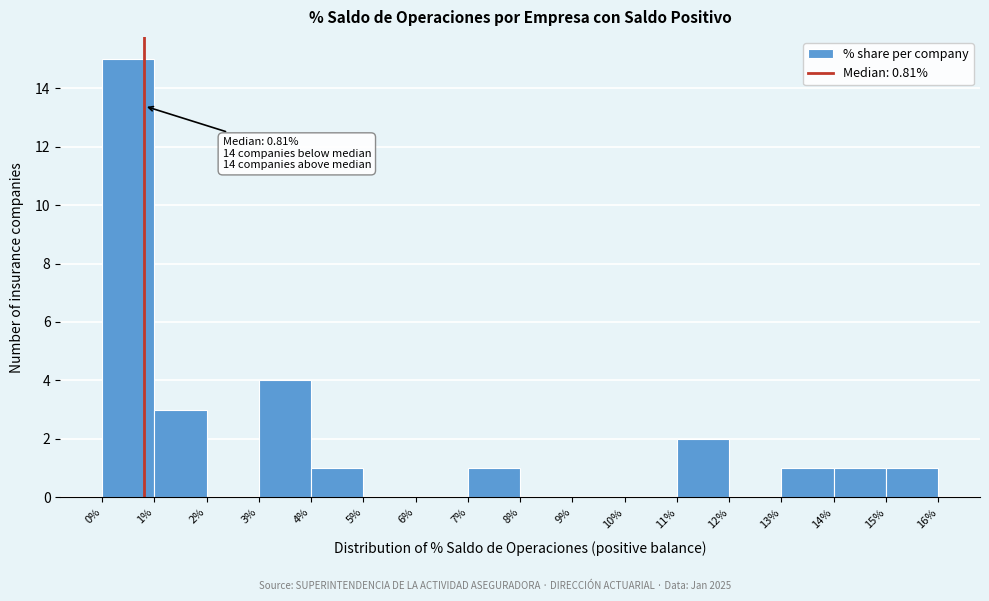

Over which range of the x-axis is the bar tallest?

0% to 1%